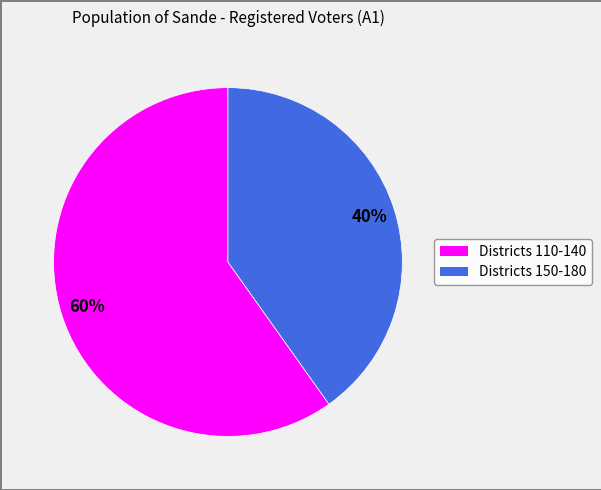

Does any single category account for the majority?

Yes